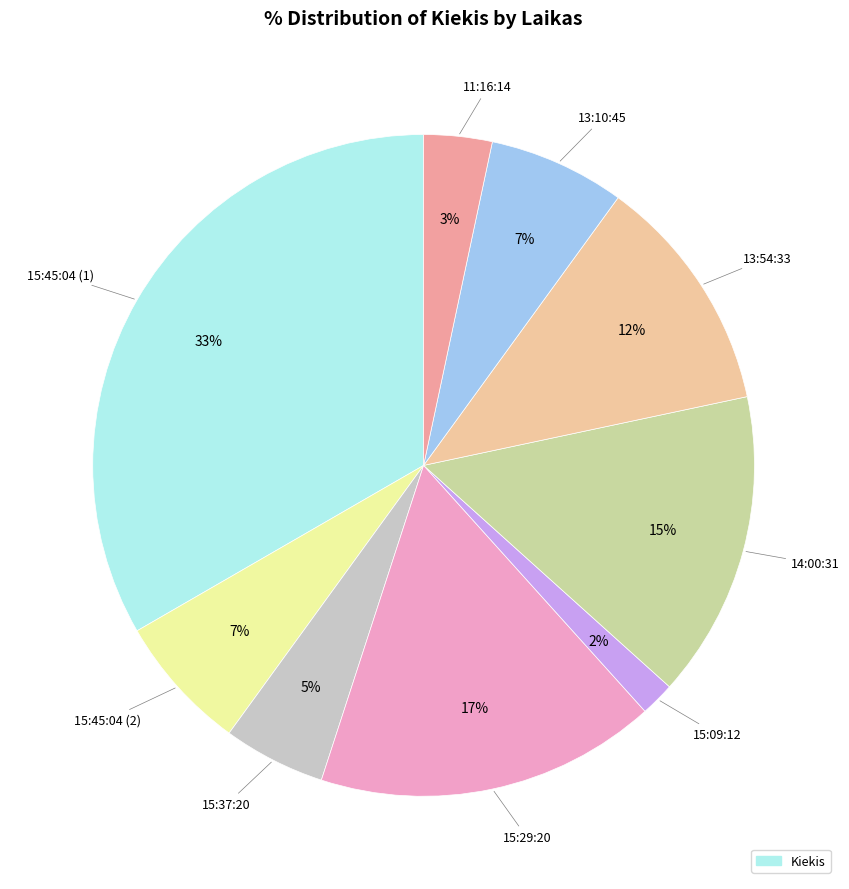

Is there any slice that represents more than half of the pie?

No